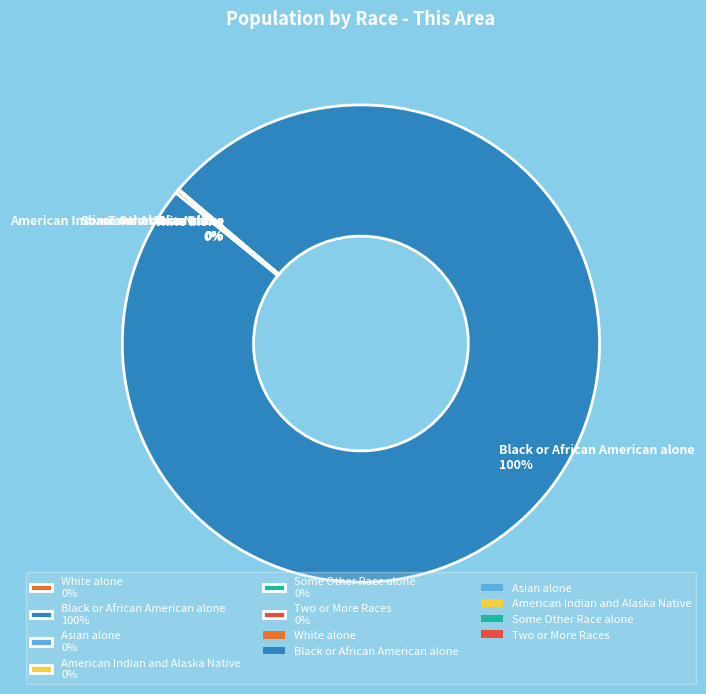

Does any single category account for the majority?

Yes